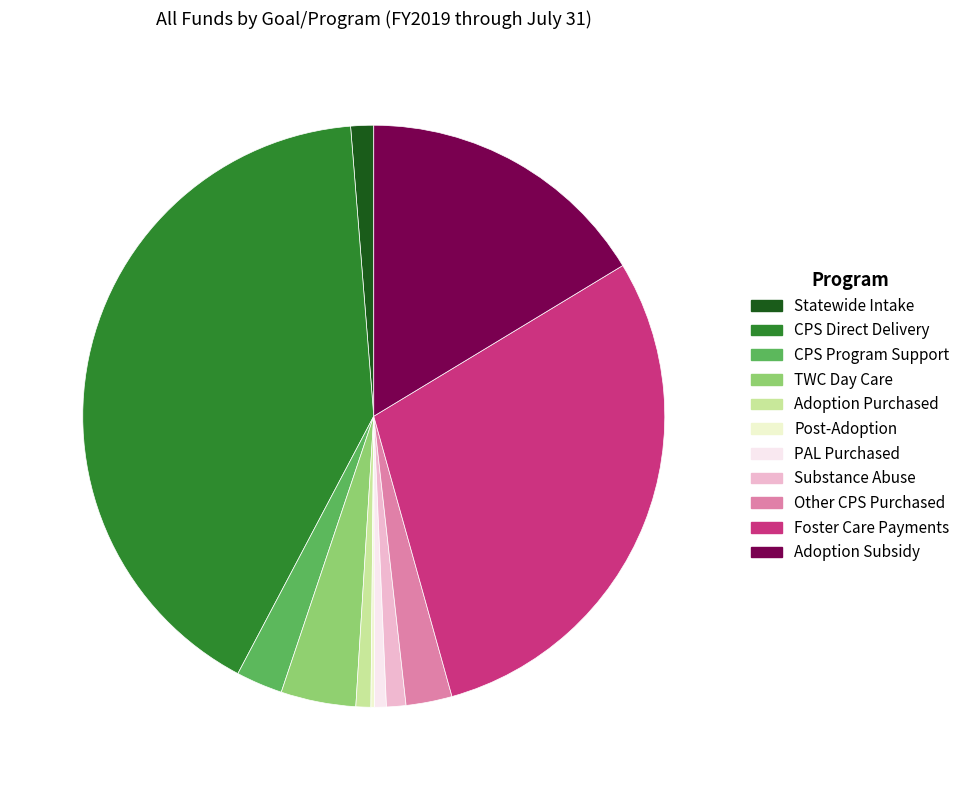

What is the smallest slice in the pie chart?

Post-Adoption